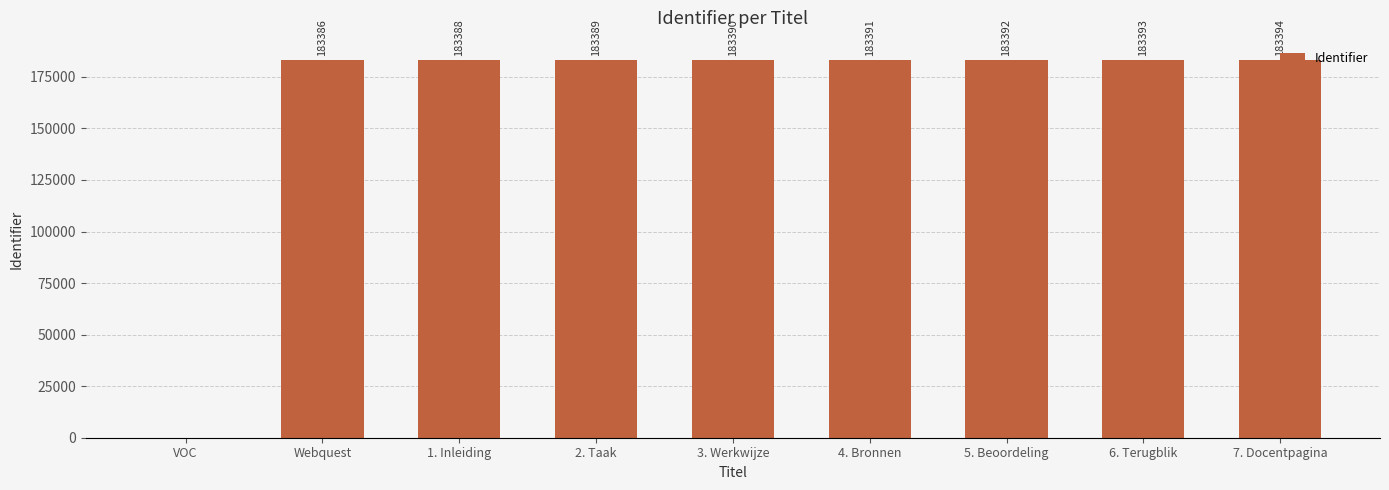

Reading right to left, what are all the values shown in this chart?

7. Docentpagina=183394	6. Terugblik=183393	5. Beoordeling=183392	4. Bronnen=183391	3. Werkwijze=183390	2. Taak=183389	1. Inleiding=183388	Webquest=183386	VOC=0